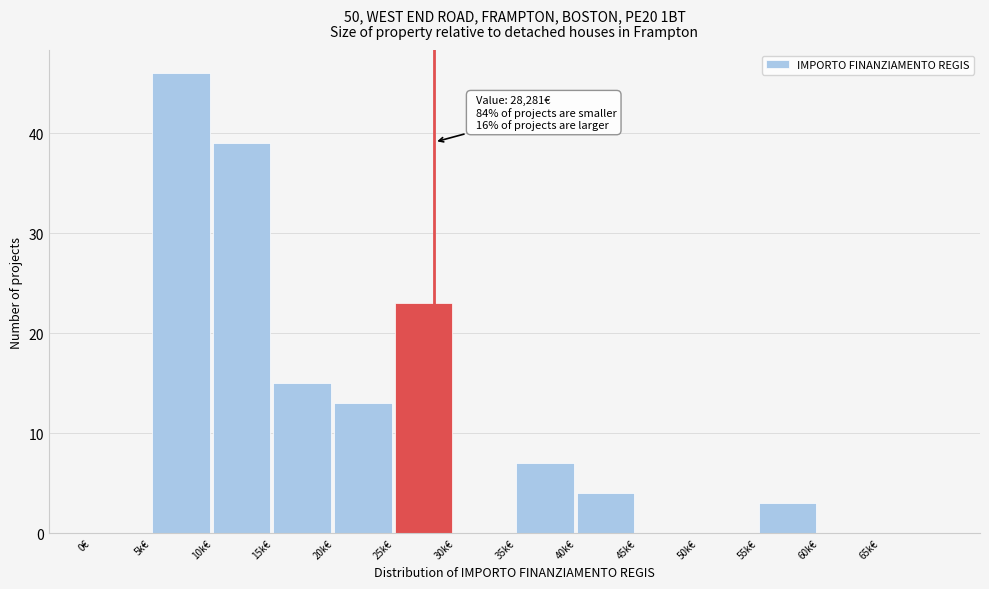

Reading left to right, transcribe all the data shown in this chart.

0€=0	5k€=46	10k€=39	15k€=15	20k€=13	25k€=23	30k€=0	35k€=7	40k€=4	45k€=0	50k€=0	55k€=3	60k€=0	65k€=0